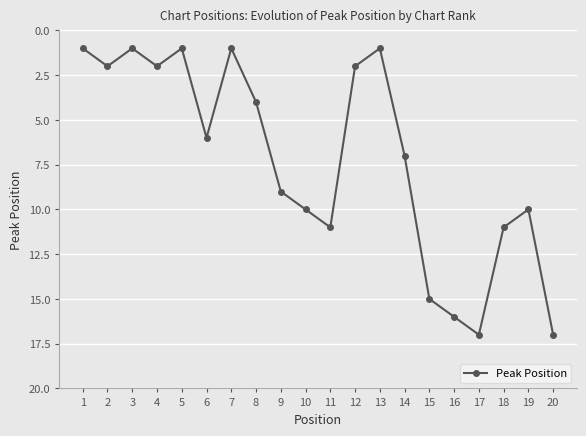

What is the maximum value shown in the chart?

17